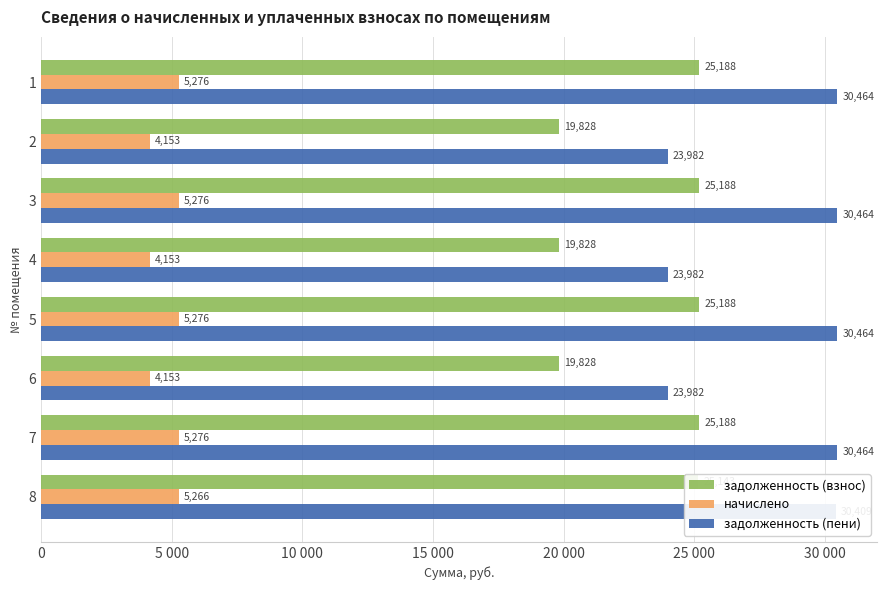

What are all the series names shown in the legend?

задолженность (взнос), начислено, задолженность (пени)